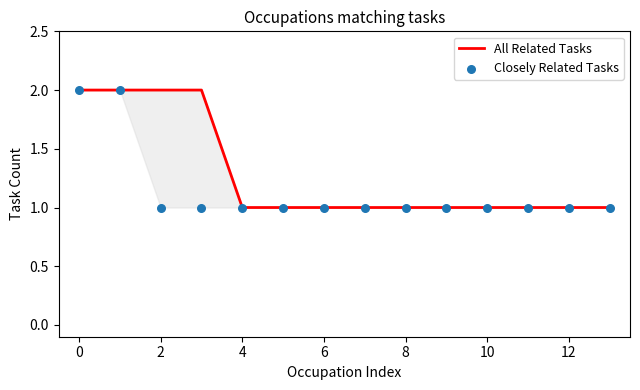

At how many categories does at least one series exceed 1?

4